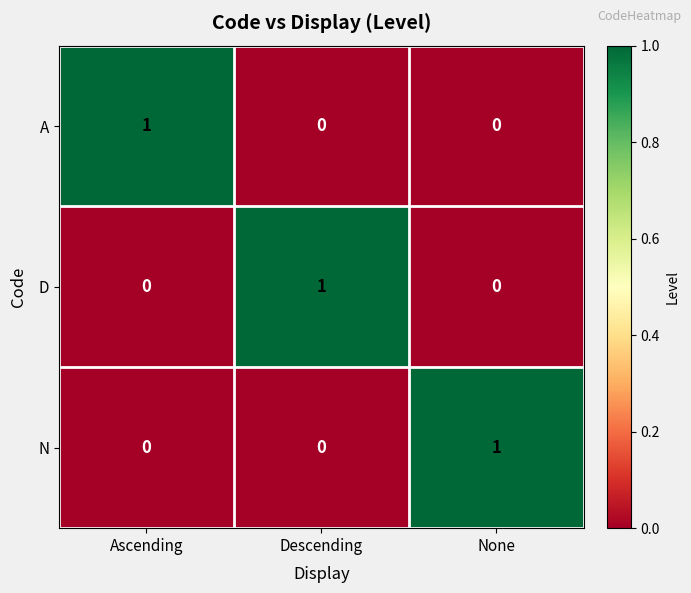

At how many categories does at least one series exceed 0?

3